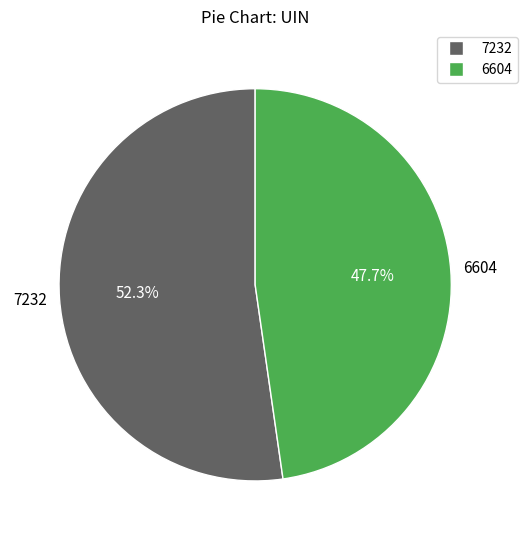

Between 7232 and 6604, which is larger?

7232